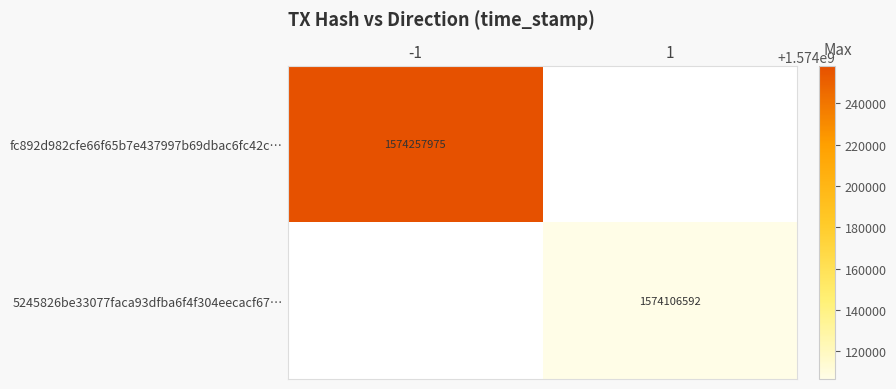

The value of 5245826be33077faca93dfba6f4f304eecacf67… at 1 is 962407966. True or false?

False